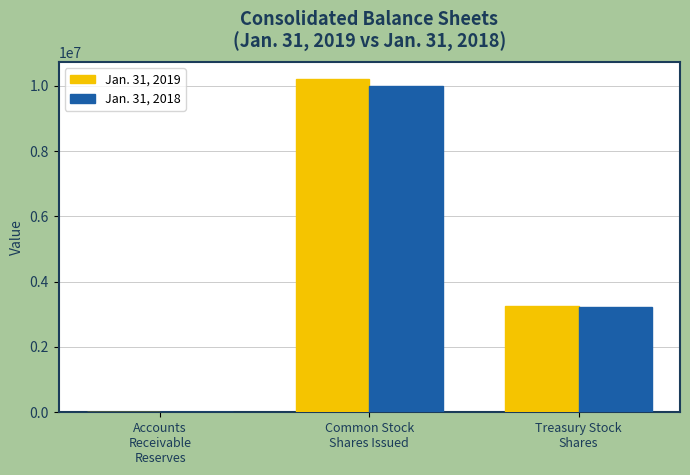

What is the total value across all series at Treasury Stock
Shares?

6489614